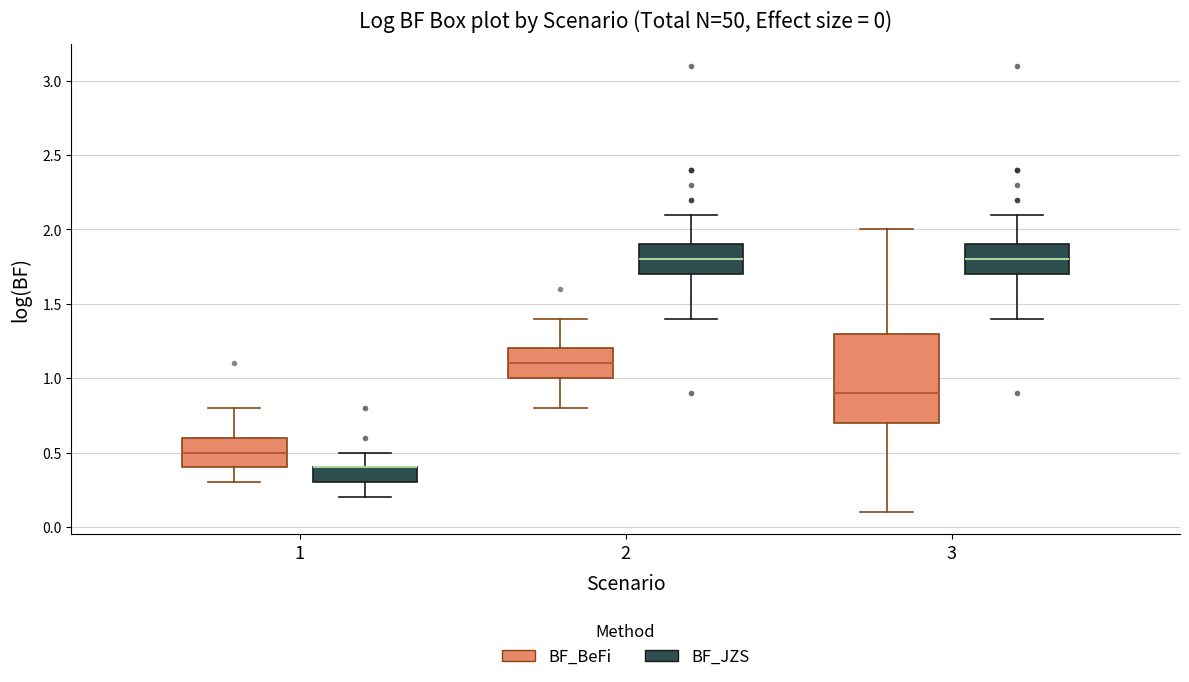

Which box is the tallest, from its lower edge to its upper edge?

3 (BF_BeFi)